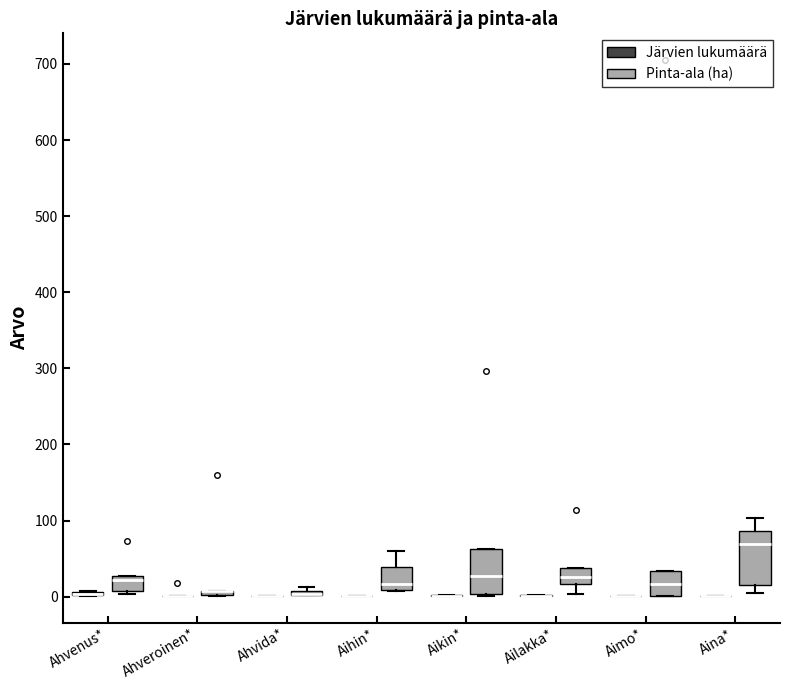

Which box is the tallest, from its lower edge to its upper edge?

Aina* (Pinta-ala (ha))